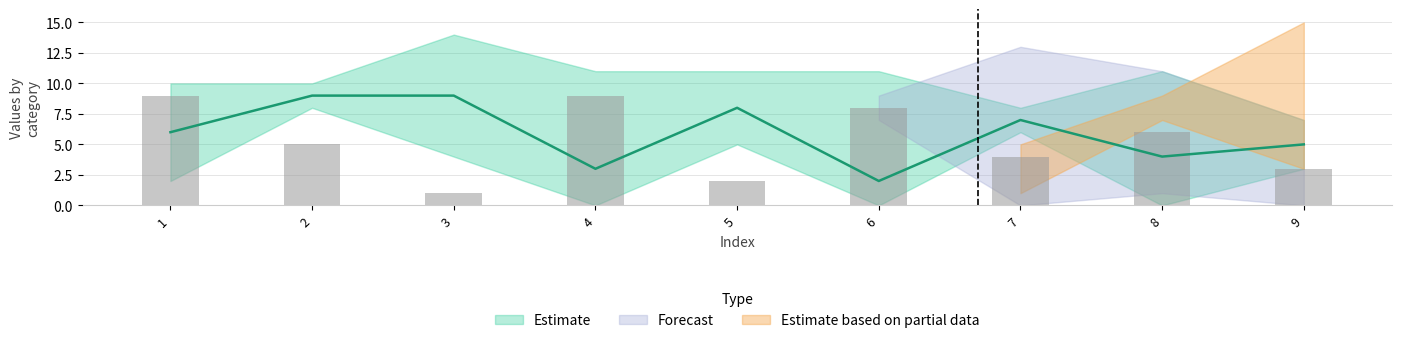

Is it true that col_9 equals 9 at 4?

True